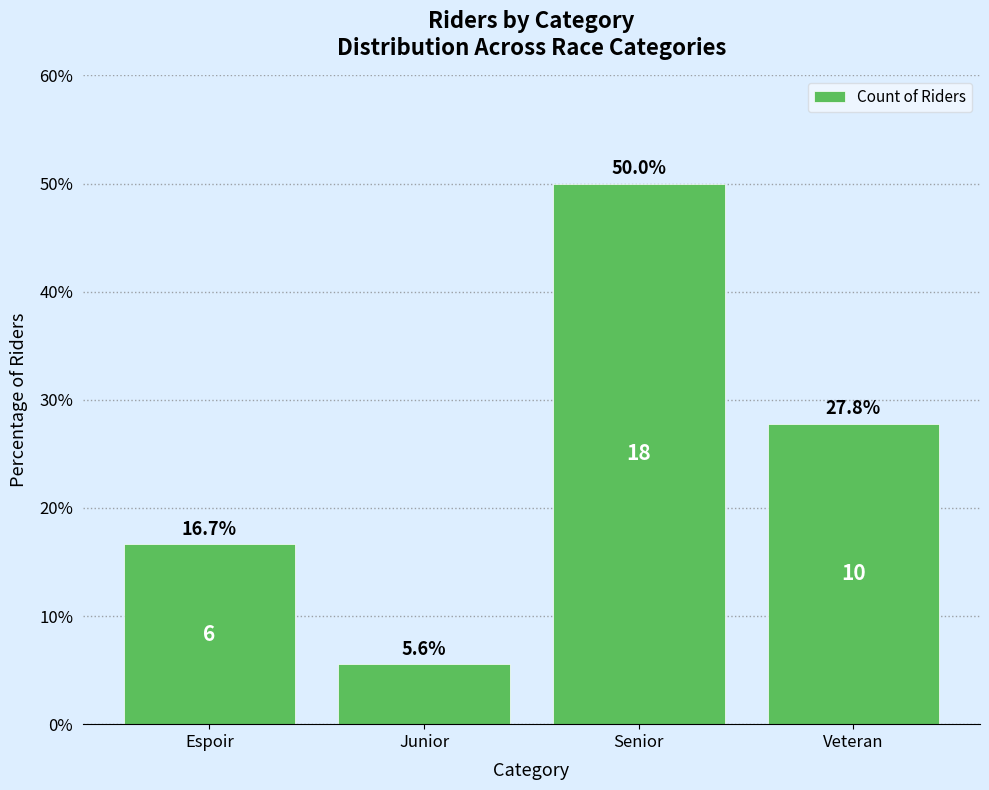

Which label corresponds to the largest value in the chart?

Senior